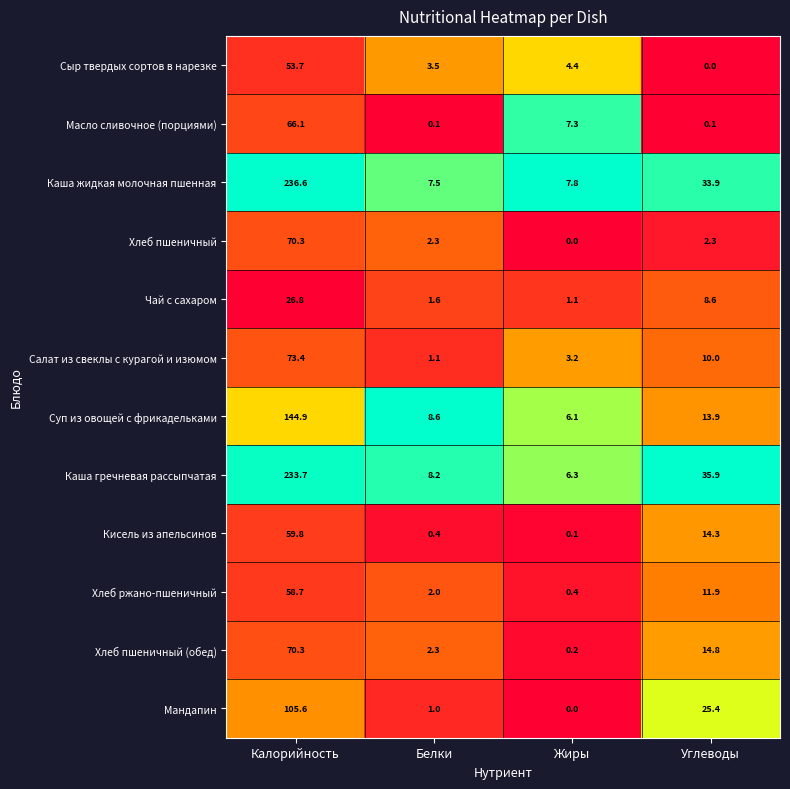

At which category is the sum across all series the highest?

Калорийность